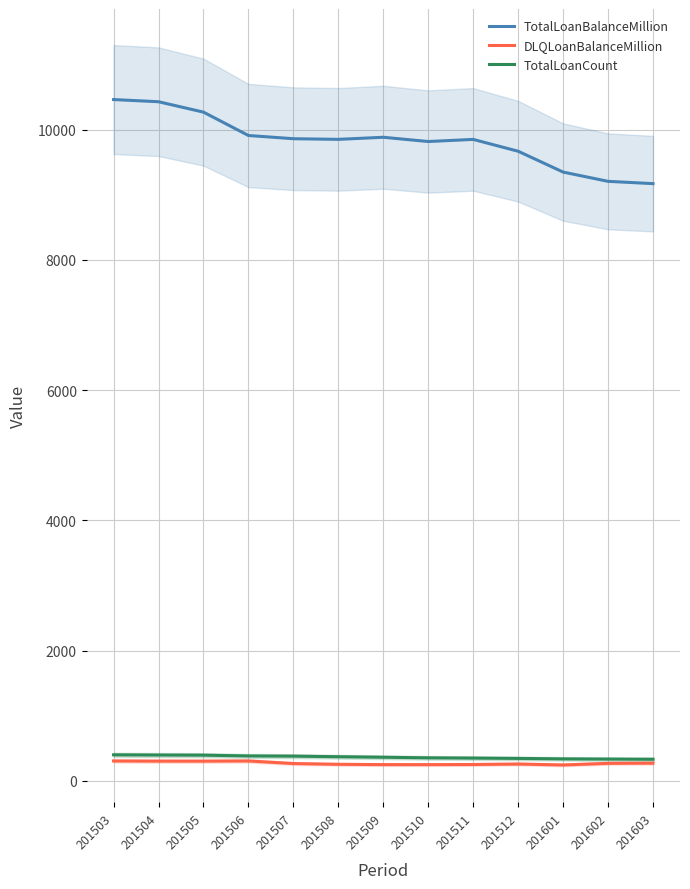

Is it true that DLQLoanBalanceMillion equals 63.0 at 201508?

False